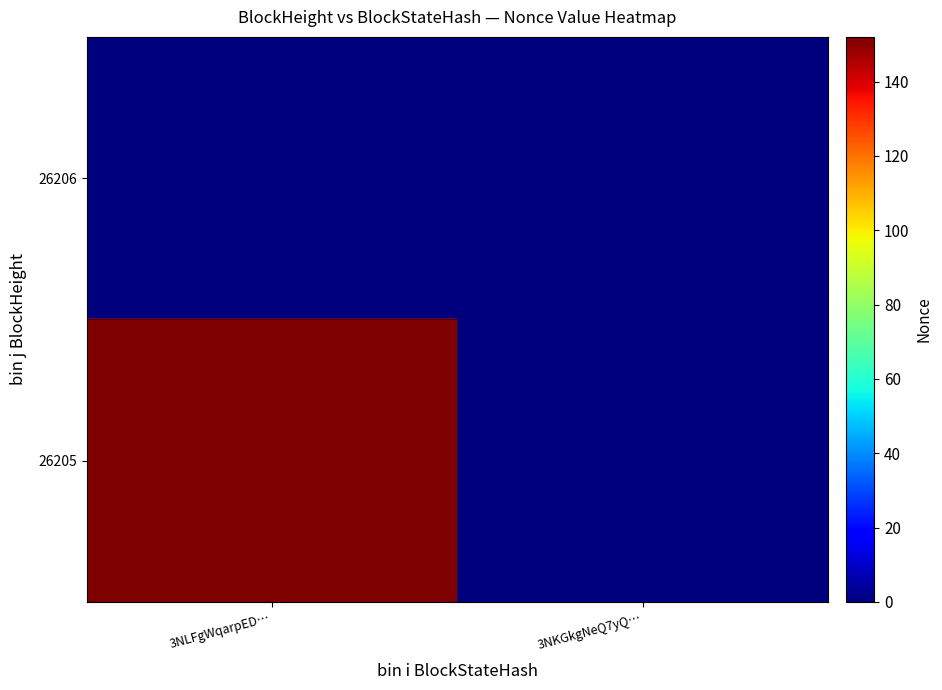

Which series has the widest spread of values?

26205